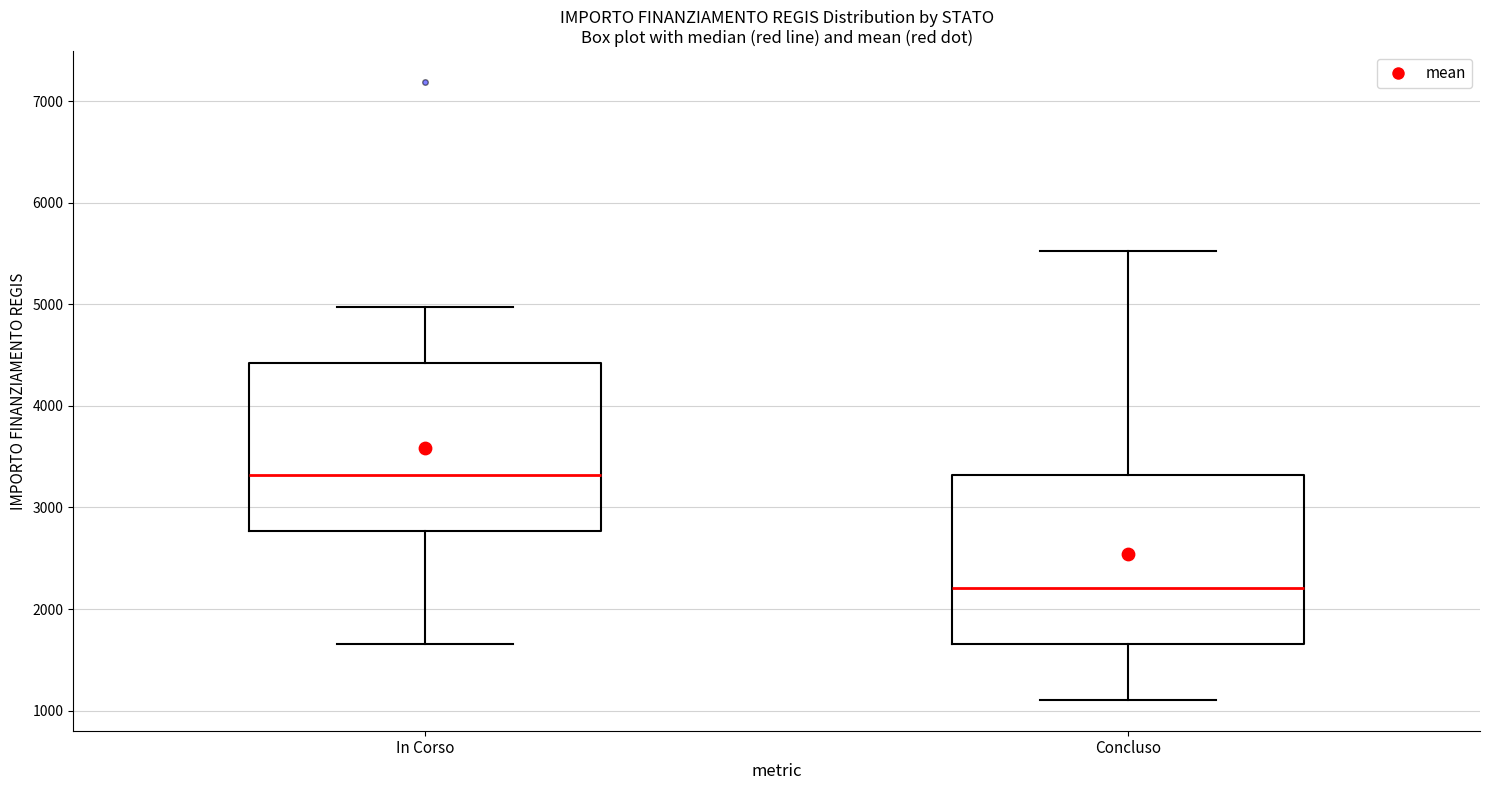

Reading left to right, read every box against the y-axis: the position of its median line, the range the box covers, and the ends of its whiskers. The values are not printed on the chart, so give them approximately, as read against the axis.

In Corso: median 3300, box 2800 to 4400, whiskers 1700 to 5000
Concluso: median 2200, box 1700 to 3300, whiskers 1100 to 5500